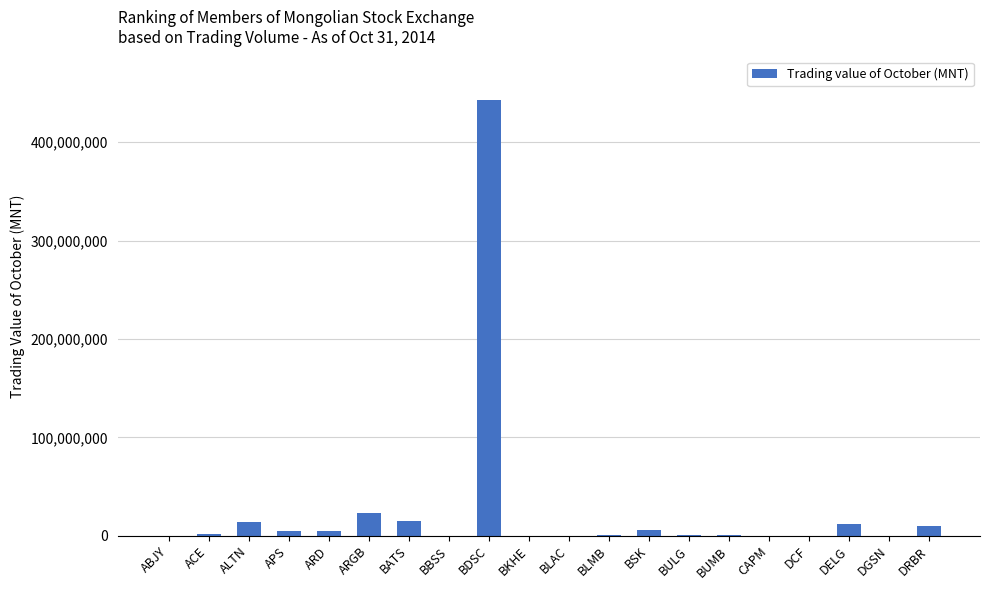

What is the sum of all values?

536594048